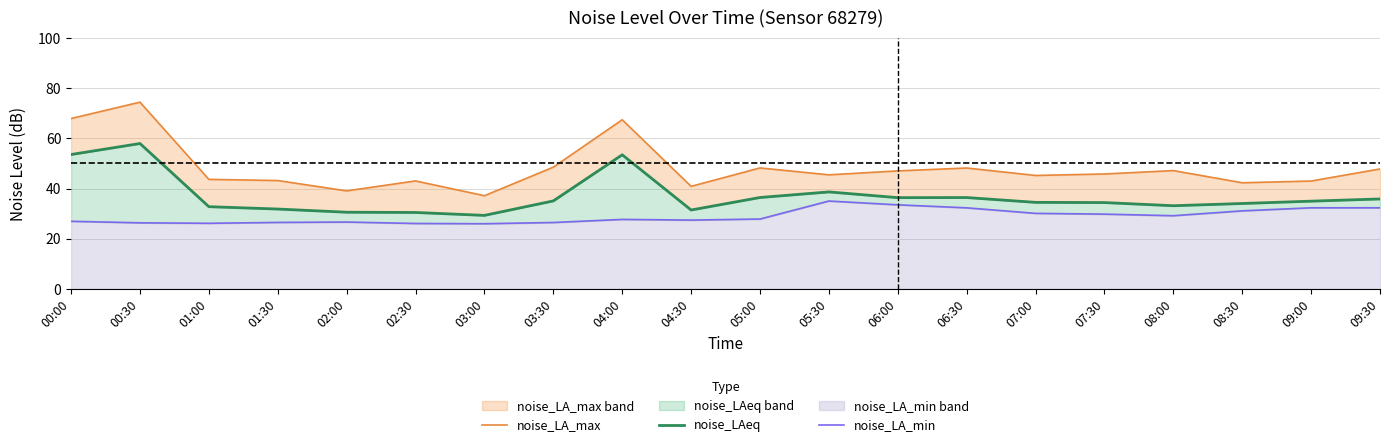

Where is noise_LA_min nearest to the value 30?

07:00